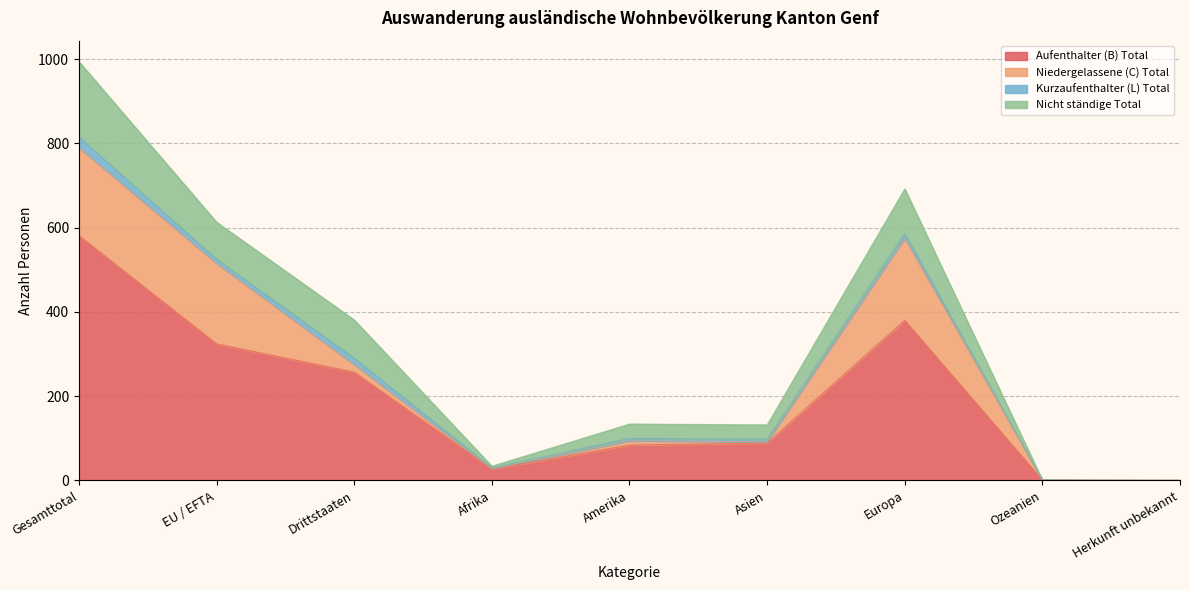

List the labels in order of Kurzaufenthalter (L) Total value, largest first.

Gesamttotal, Drittstaaten, Europa, EU / EFTA, Amerika, Asien, Afrika, Ozeanien, Herkunft unbekannt